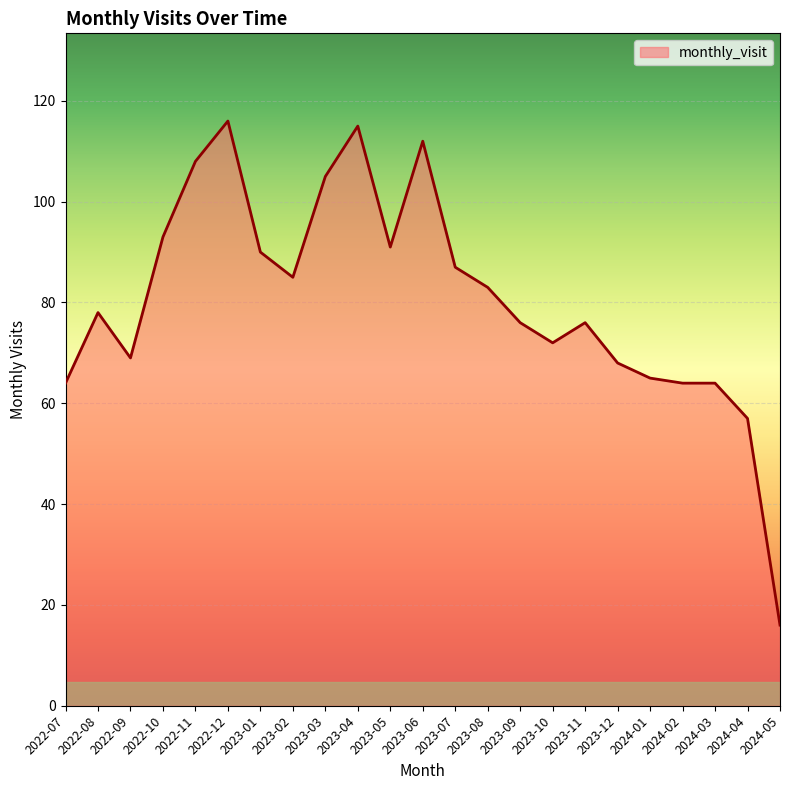

Where is the first local maximum?

2022-08